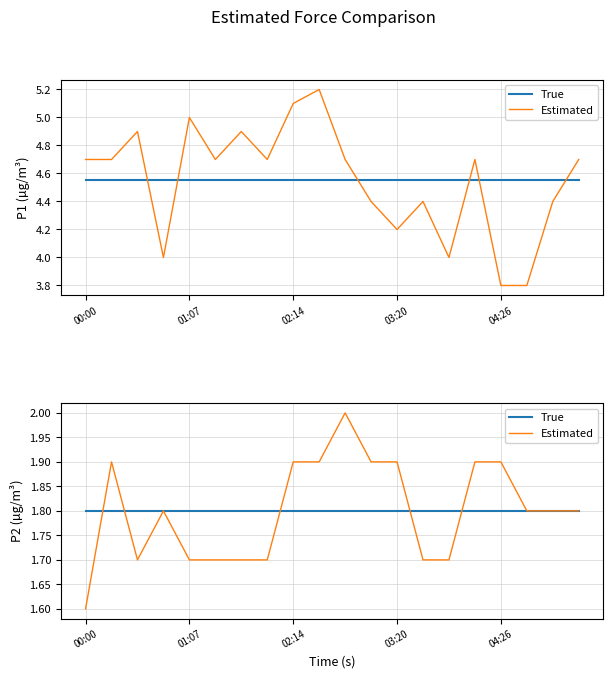

What is the difference between the highest and lowest values at 03:20?

0.1